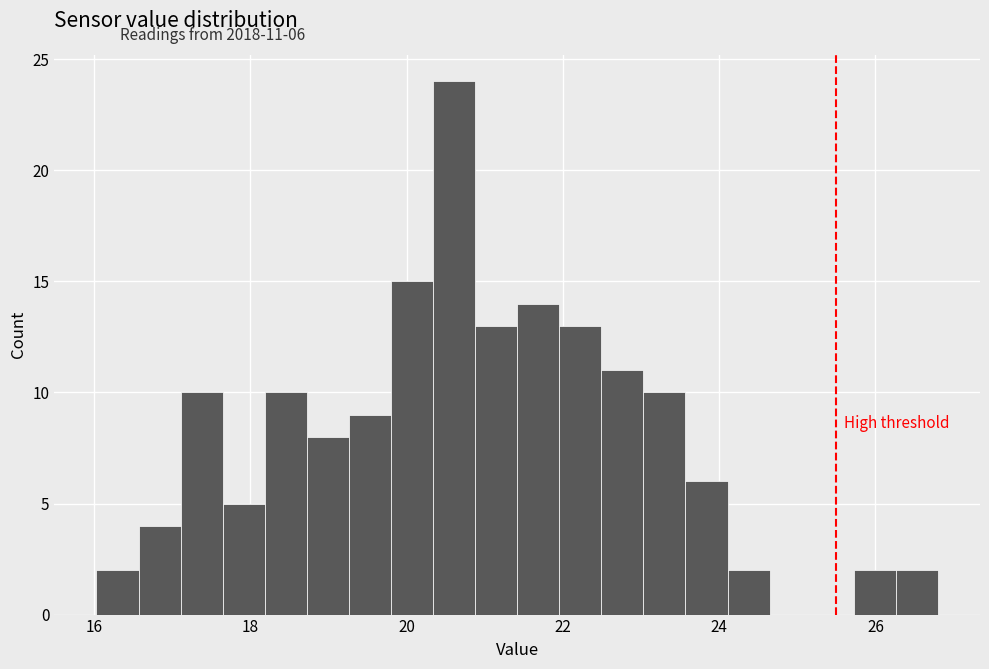

Read against the x-axis, roughly where is the centre of the tallest bar?

20.6